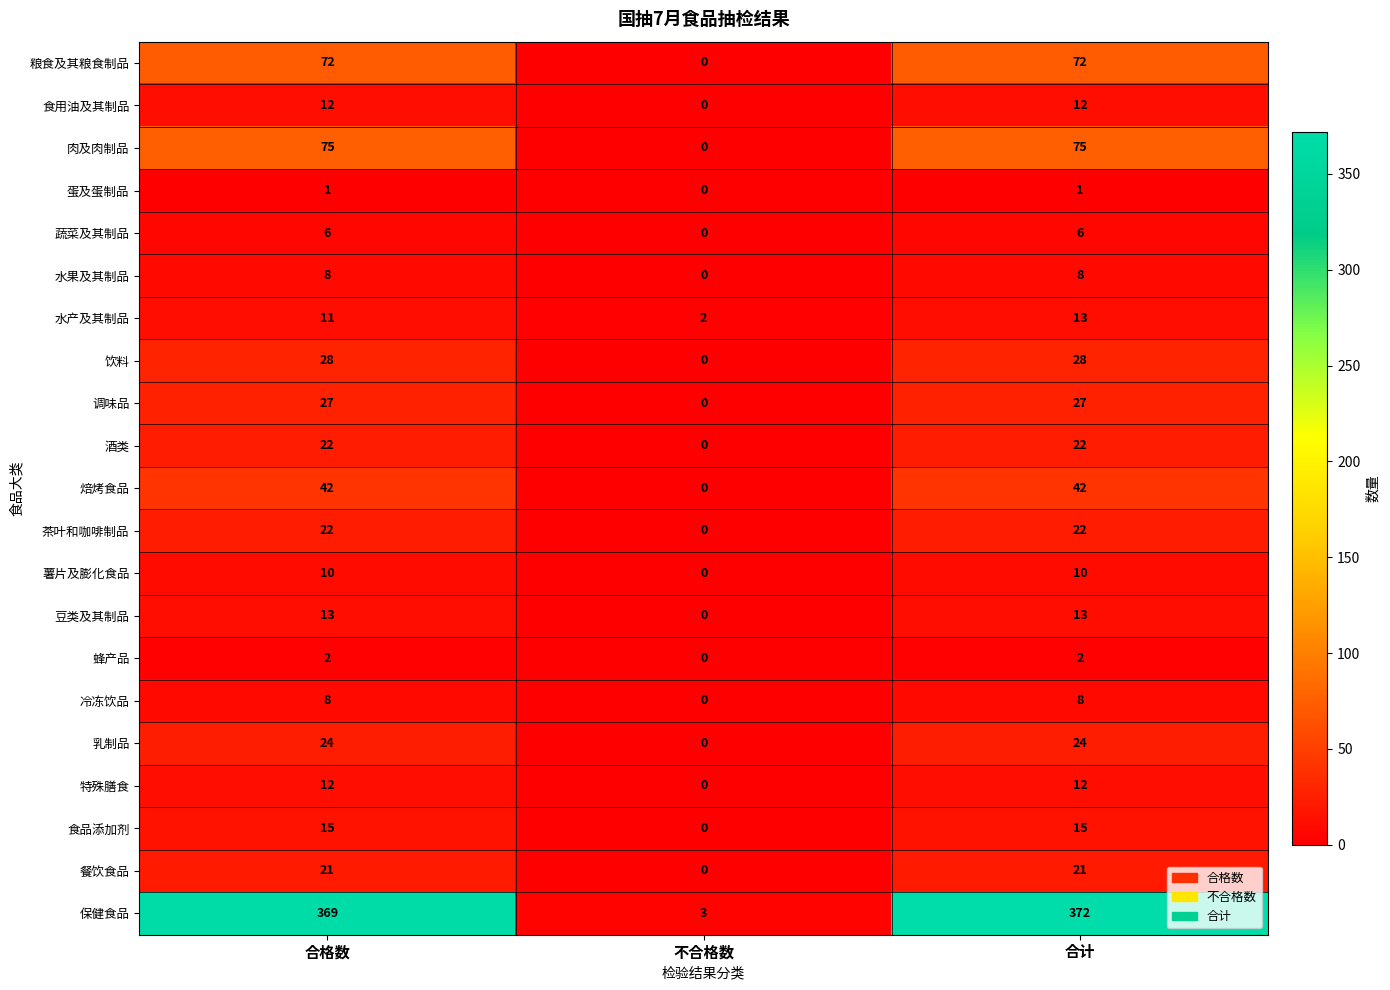

Which label corresponds to the largest value in the chart?

合计